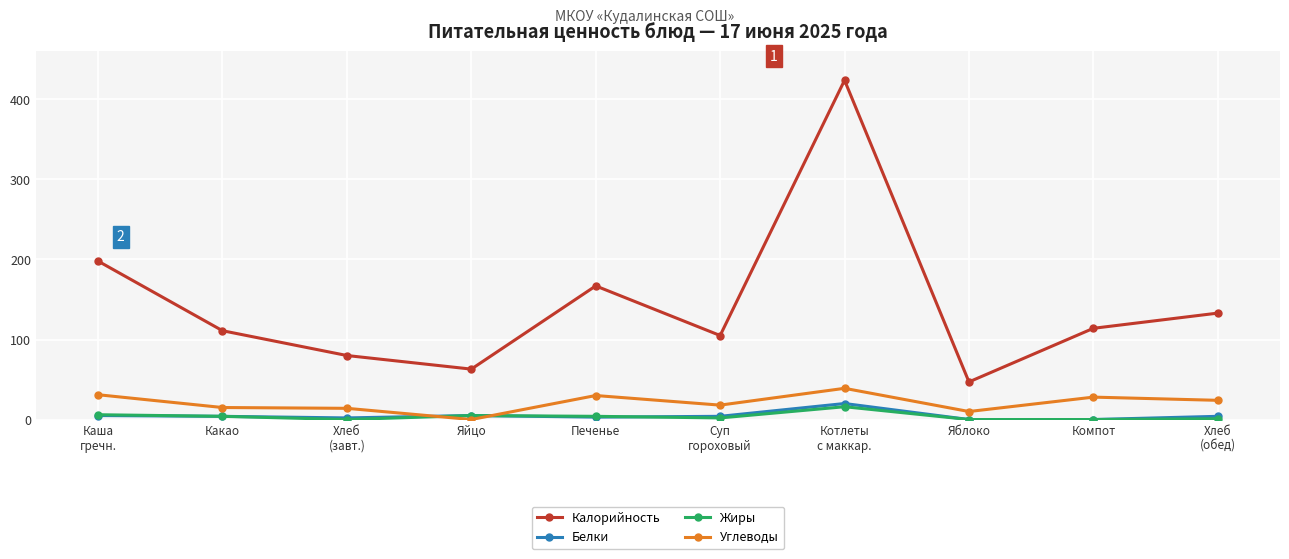

Is it true that Калорийность equals 72 at Печенье?

False